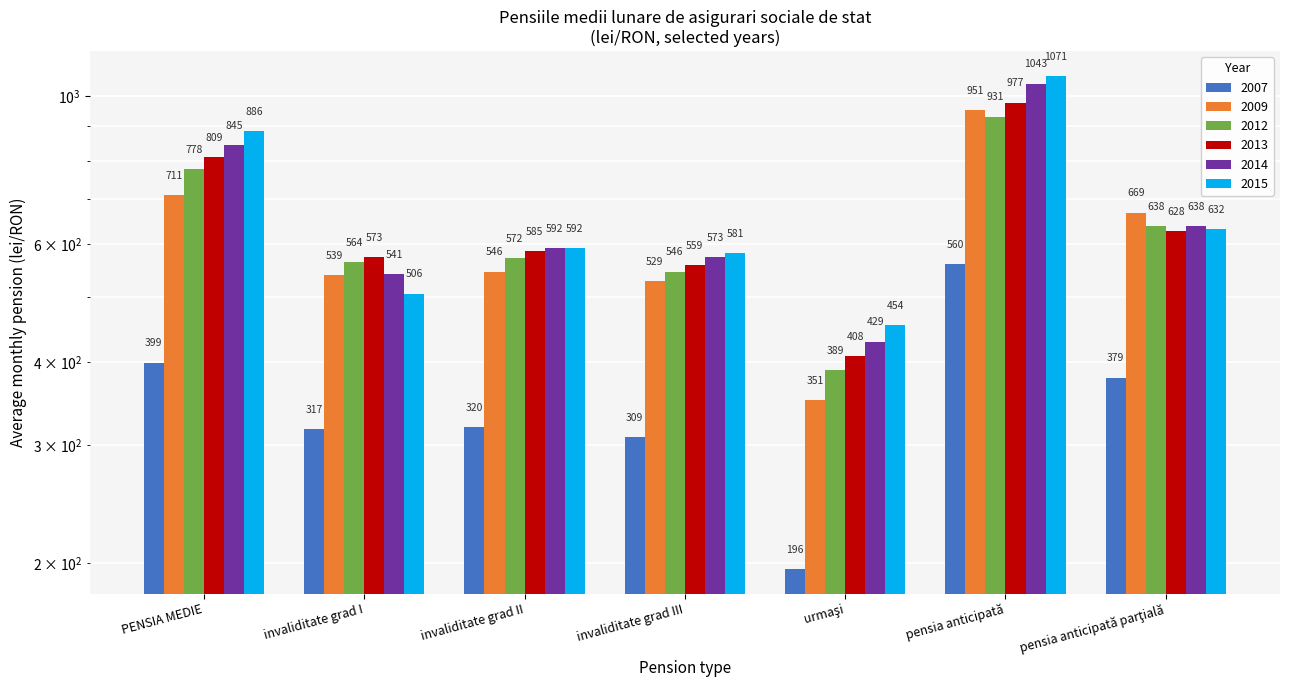

What value does the 2012 series have at urmaşi, to the nearest 50?

400